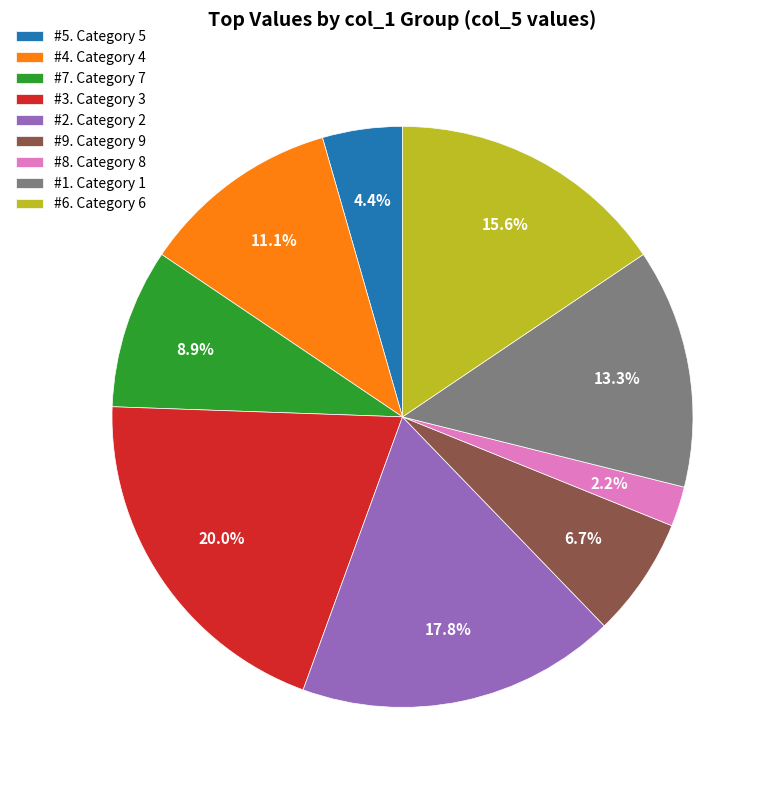

Is #7. Category 7 the majority of the pie?

No